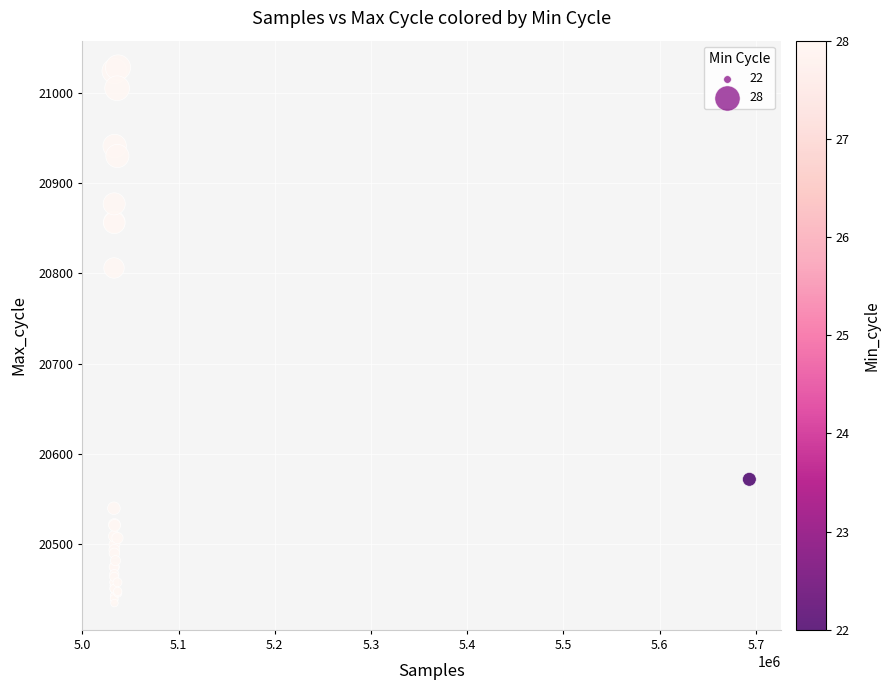

What Y value in the scatter plot is closest to 20731?

20806